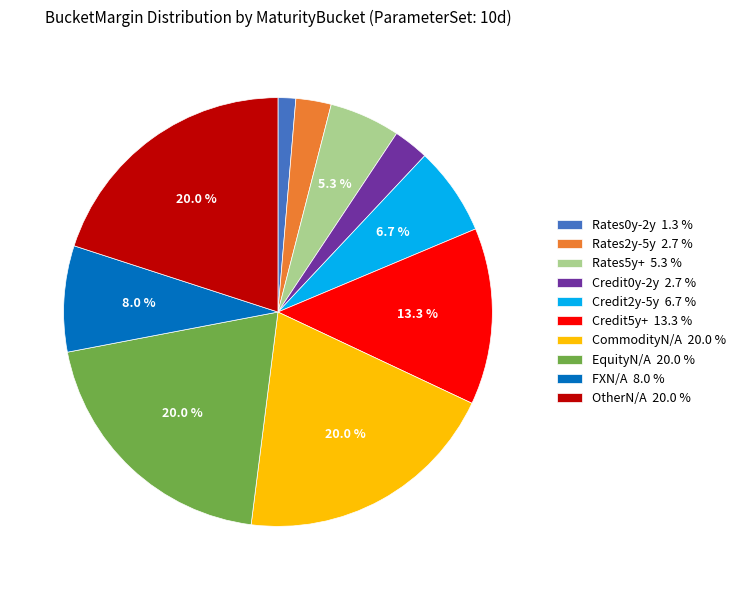

True or false: OtherN/A accounts for 5% of the total.

False